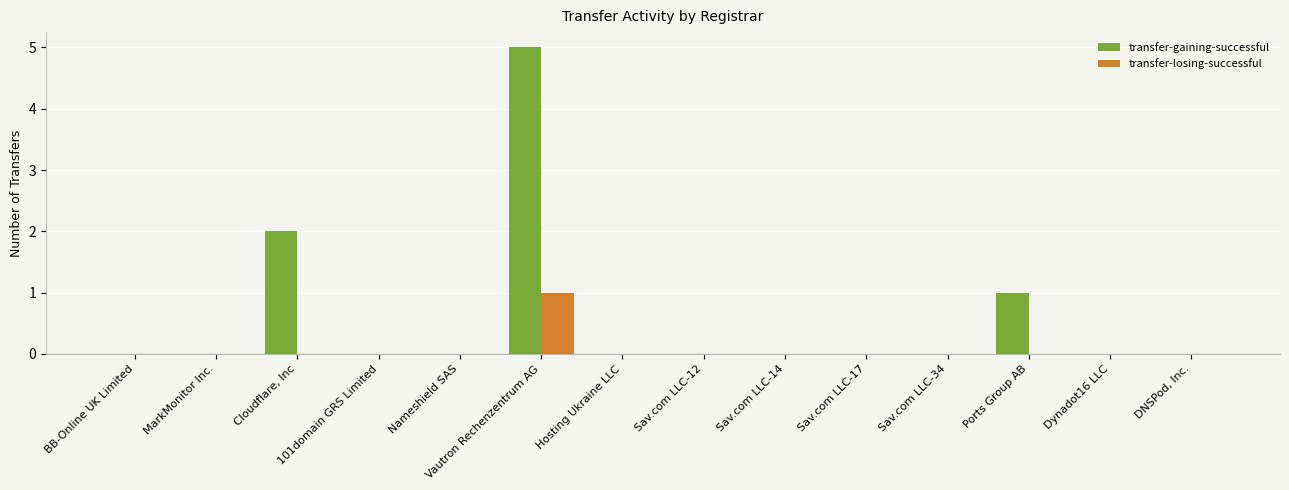

Which series has the largest total across all categories?

transfer-gaining-successful